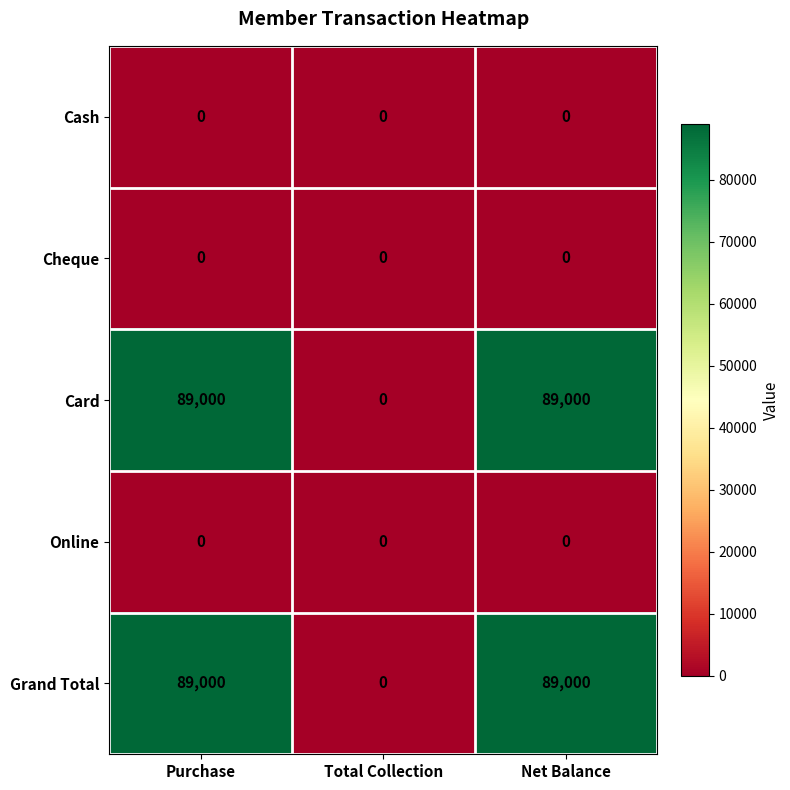

What is the difference between the highest and lowest values at Net Balance?

89000